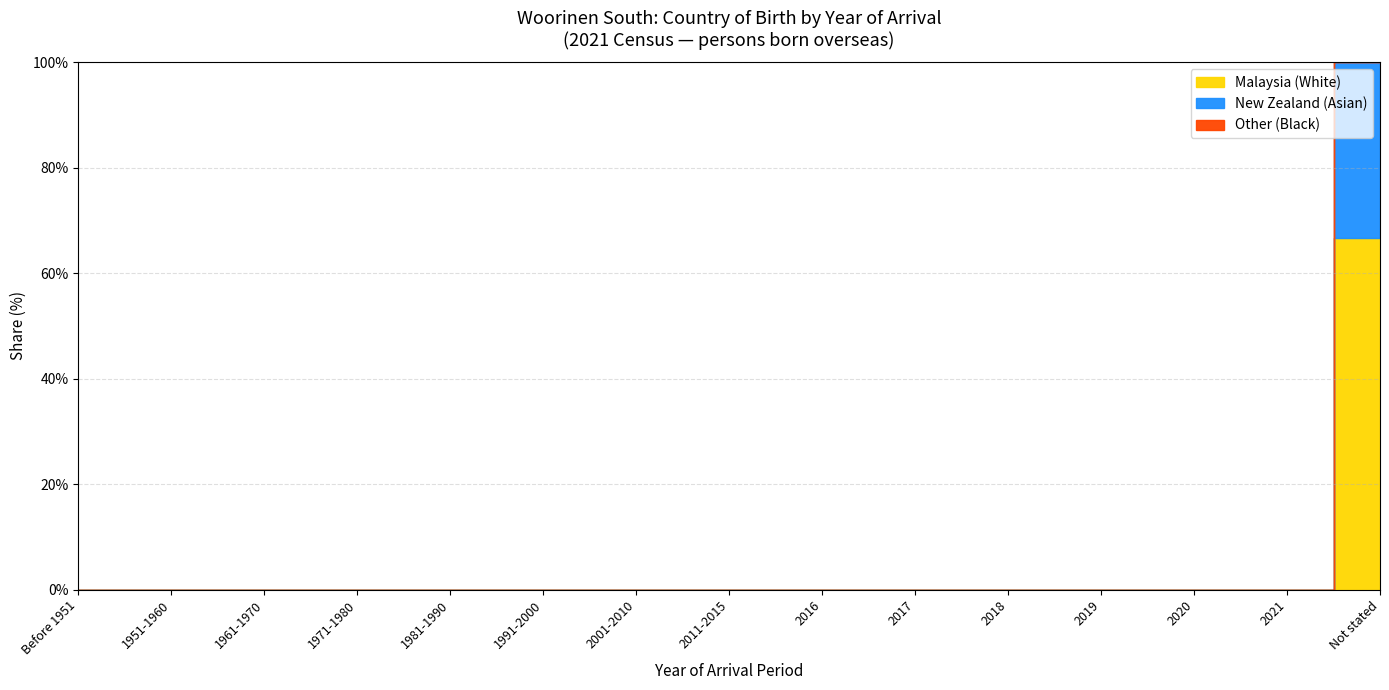

True or false: Asian and White cross at least once.

False